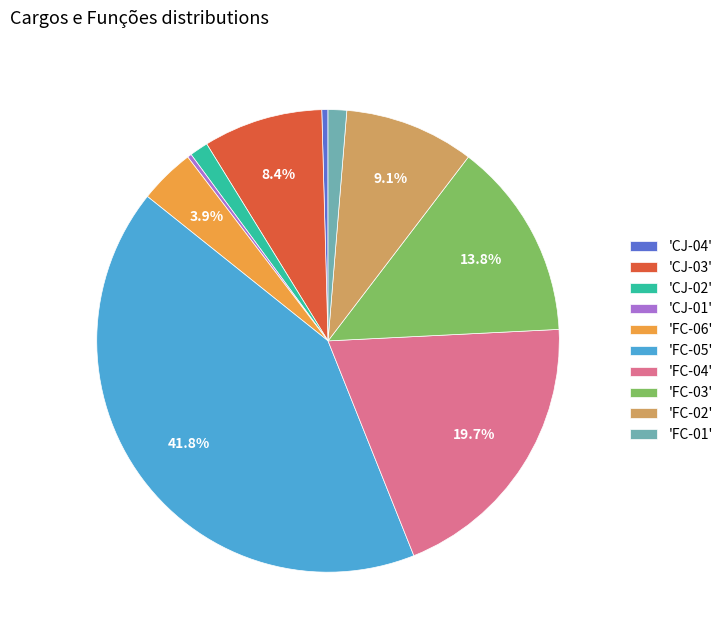

Do 'FC-04' and 'CJ-01' together represent more than half of the pie?

No